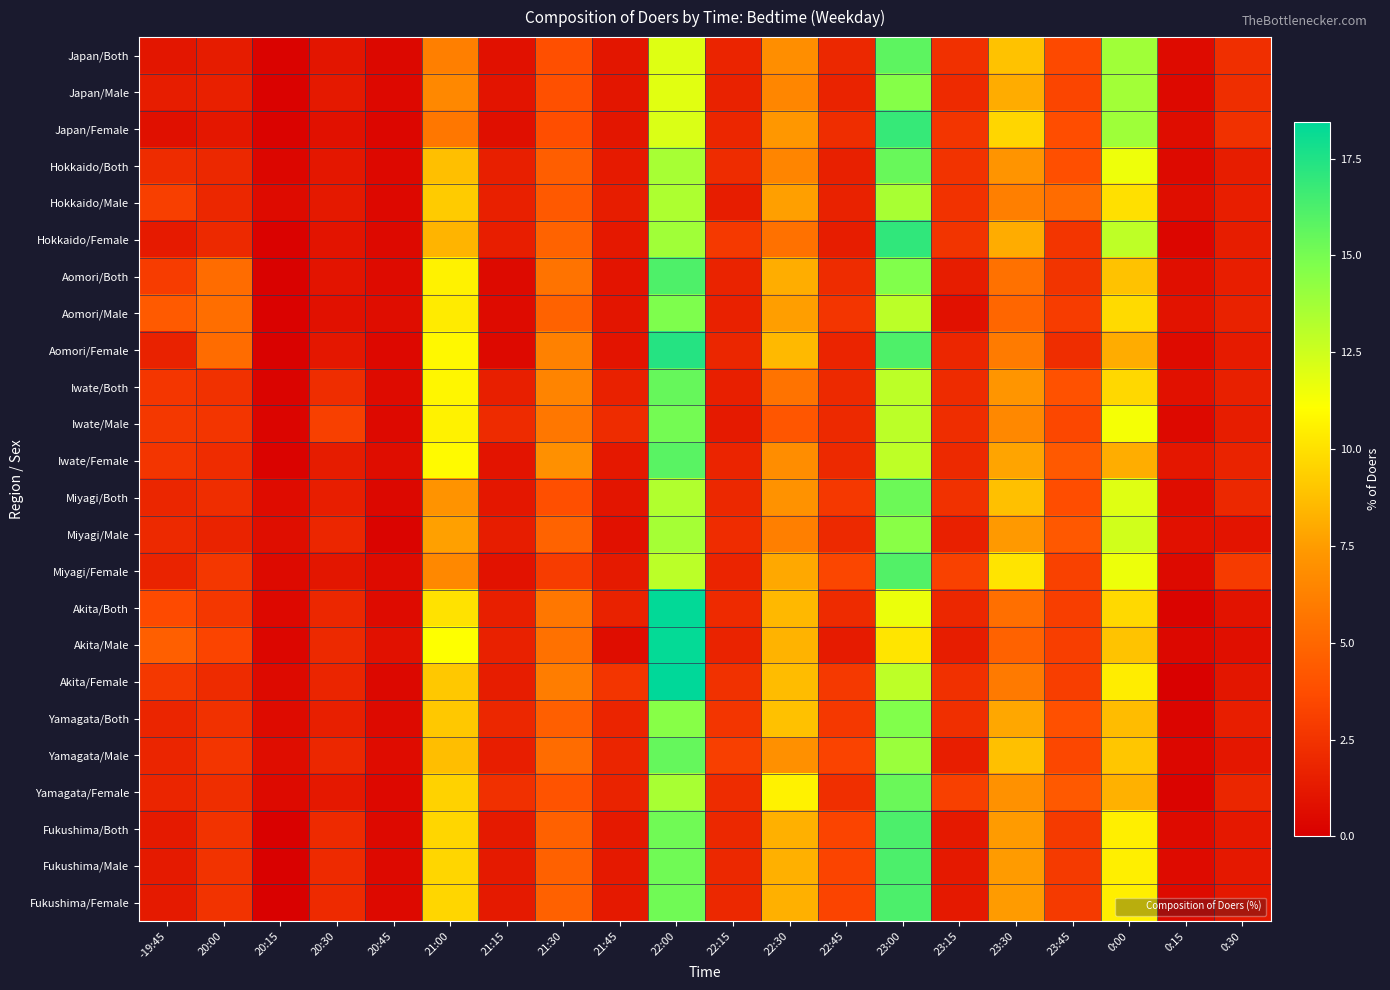

At which category is the sum across all series the highest?

22:00